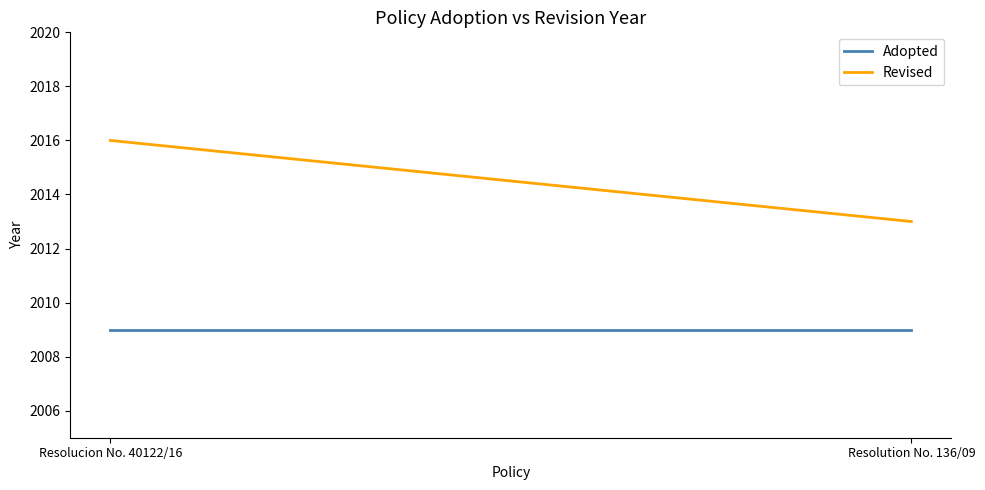

Which series has the largest range (max minus min)?

Revised